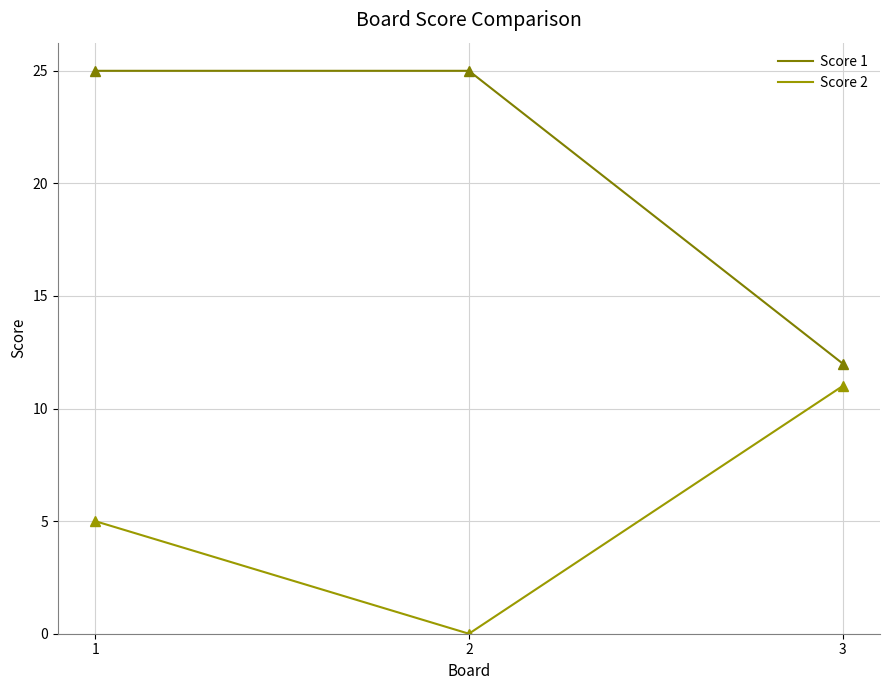

Which series changed the most between 1 and 3?

Score 1